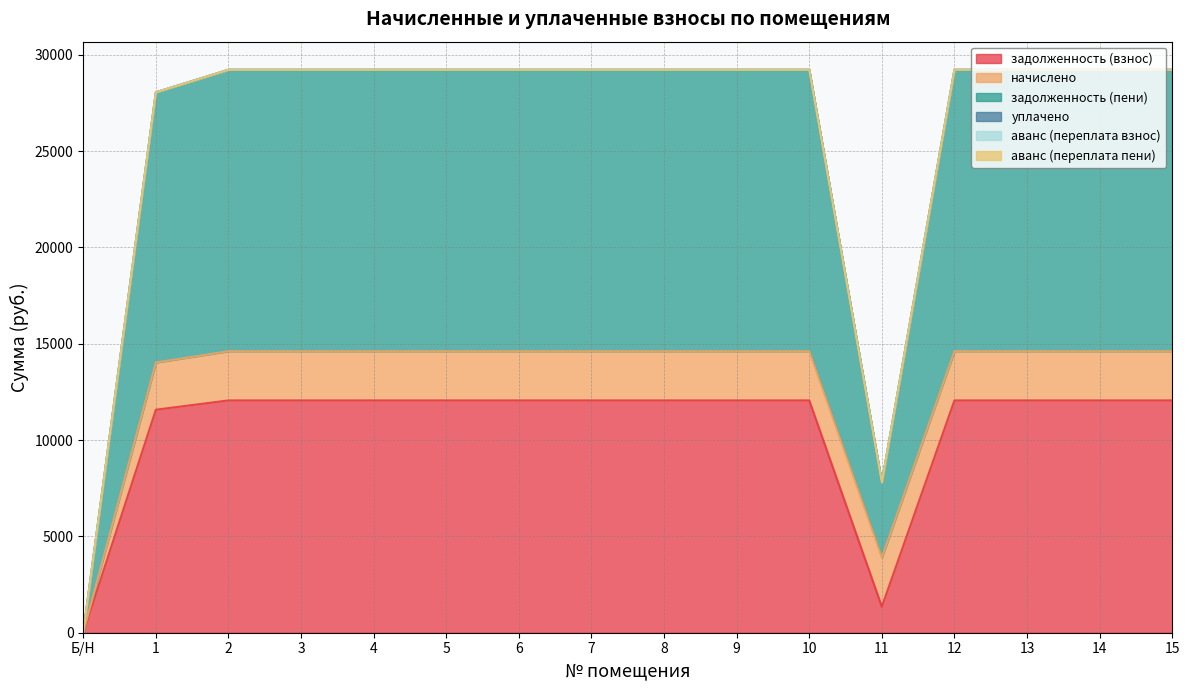

What is the label of the 10th point from the right?

6